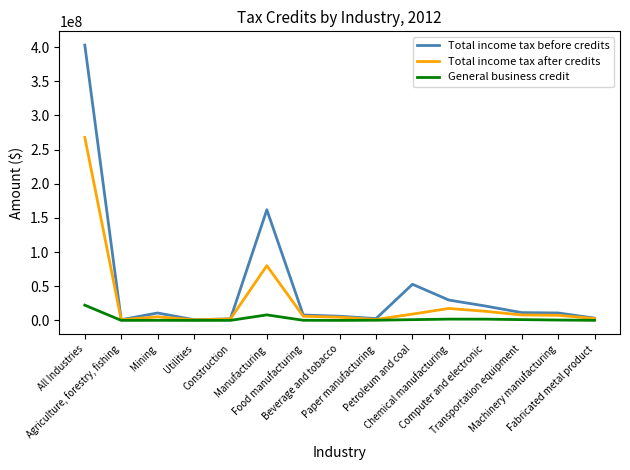

Where does the Total income tax after credits series first go above 6160420?

All Industries